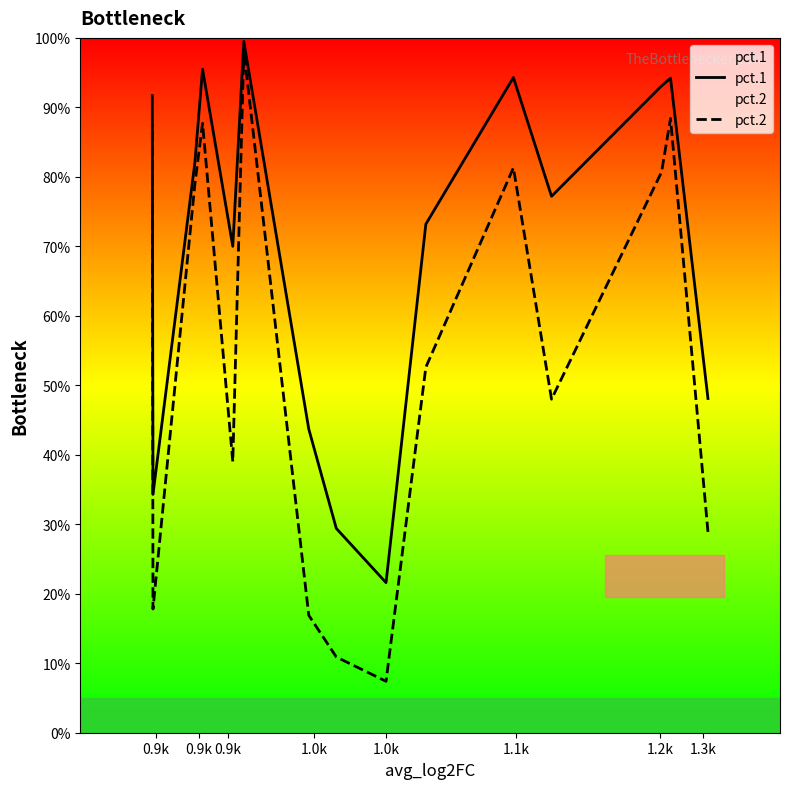

How many series are shown in this chart?

2